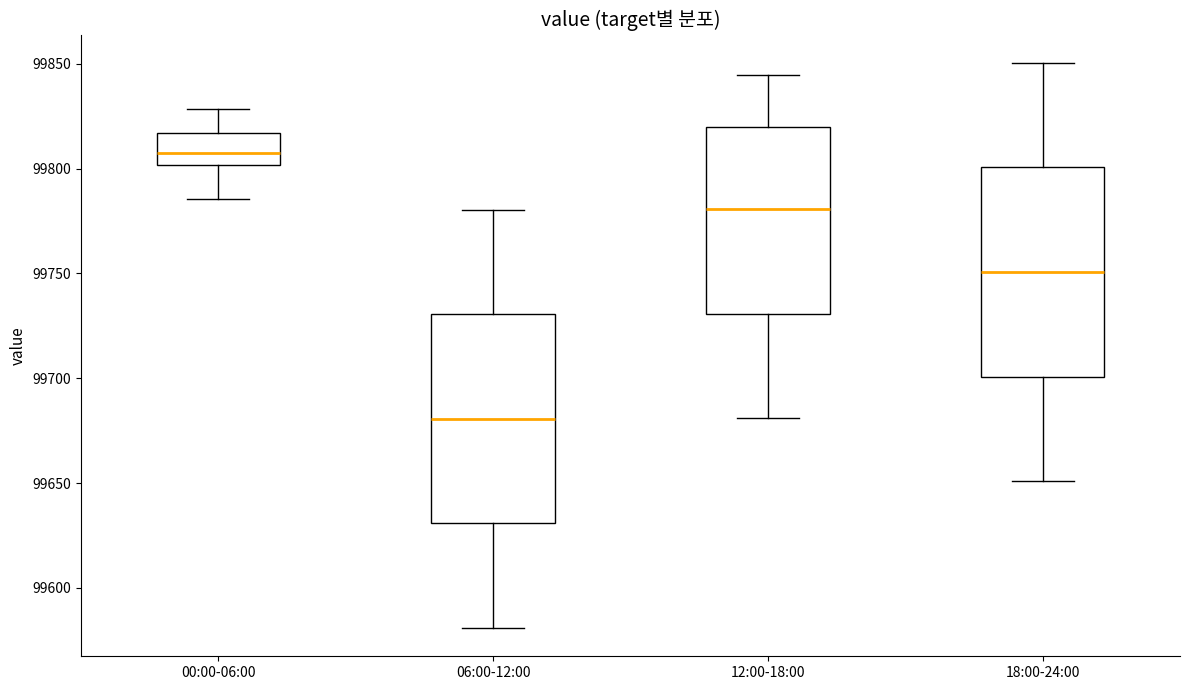

Reading left to right, read every box against the y-axis: the position of its median line, the range the box covers, and the ends of its whiskers. The values are not printed on the chart, so give them approximately, as read against the axis.

00:00-06:00: median 99810, box 99800 to 99815, whiskers 99785 to 99830
06:00-12:00: median 99680, box 99630 to 99730, whiskers 99580 to 99780
12:00-18:00: median 99780, box 99730 to 99820, whiskers 99680 to 99845
18:00-24:00: median 99750, box 99700 to 99800, whiskers 99650 to 99850